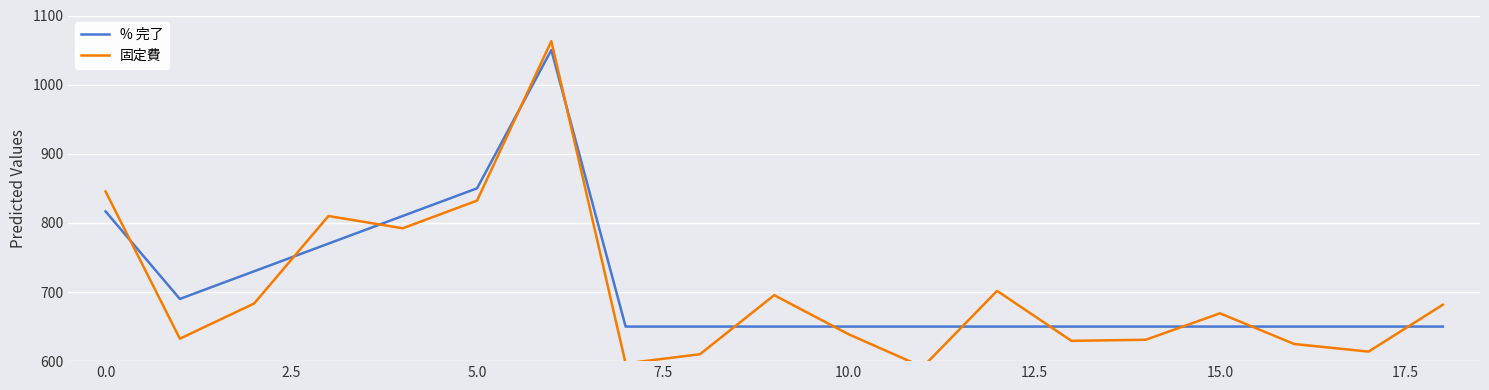

What is the lowest value of the % 完了 series?

650.0